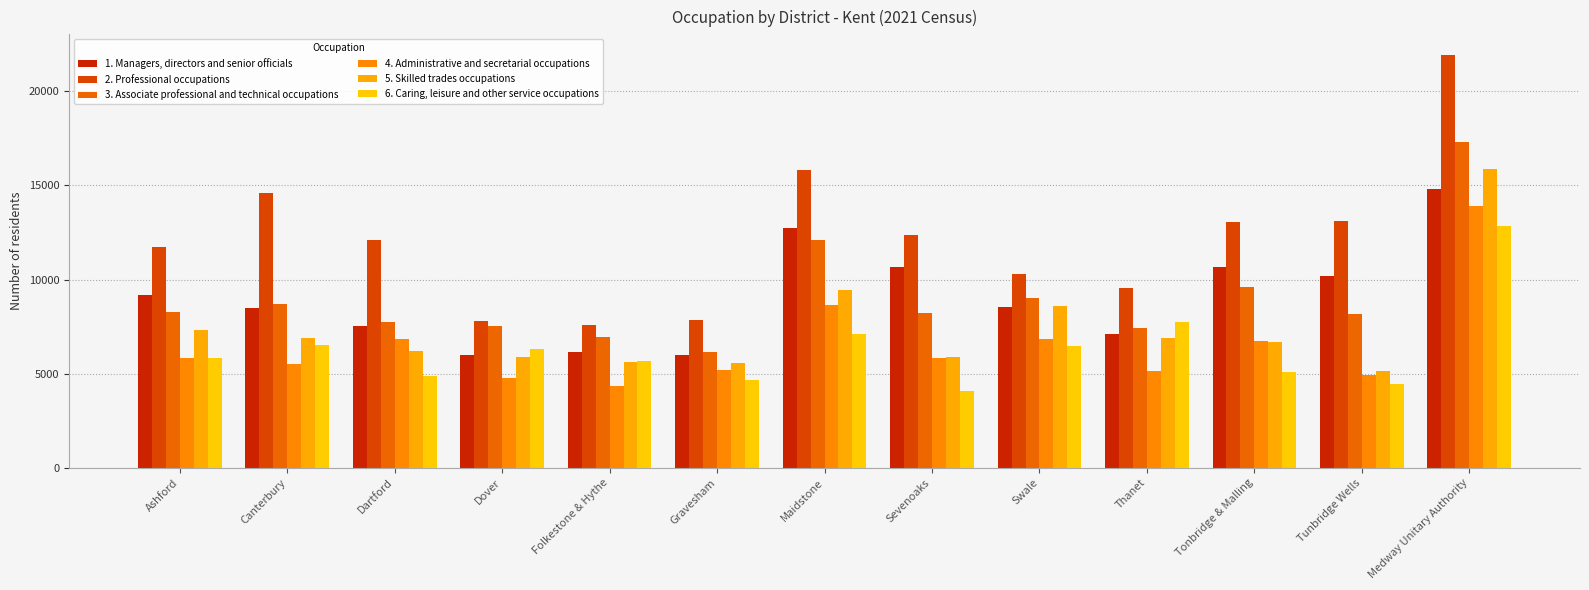

Read the 1. Managers, directors and senior officials value at Thanet.

7096